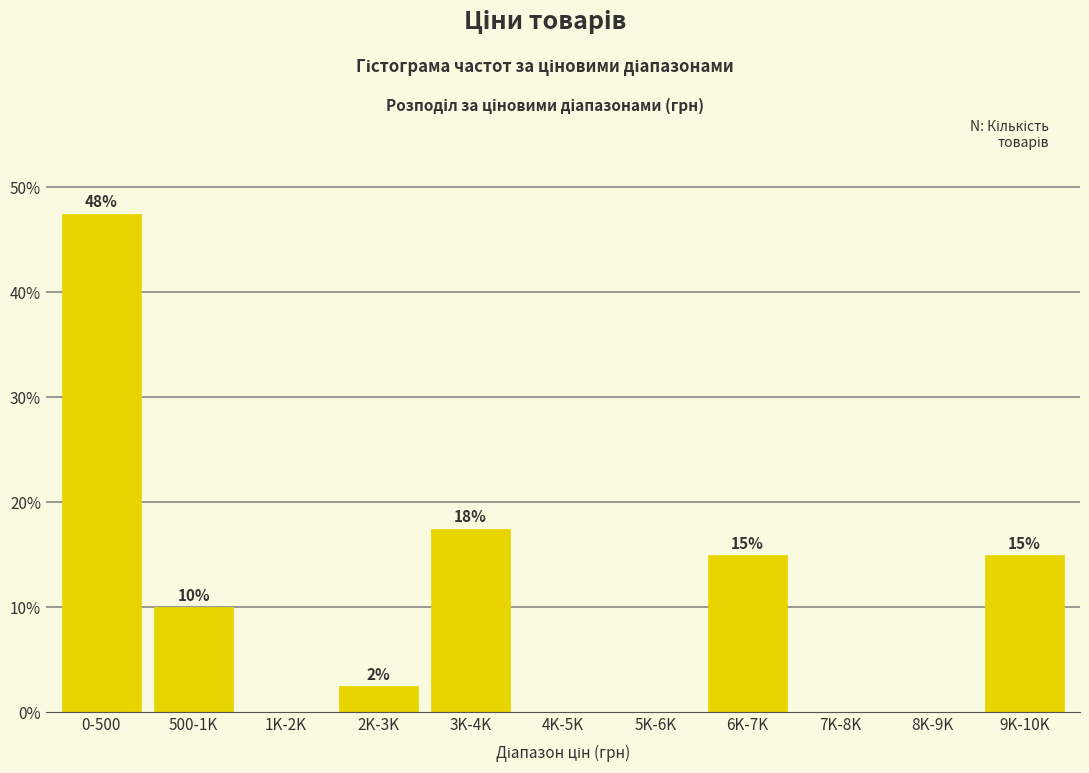

What is the greatest value displayed?

47.5